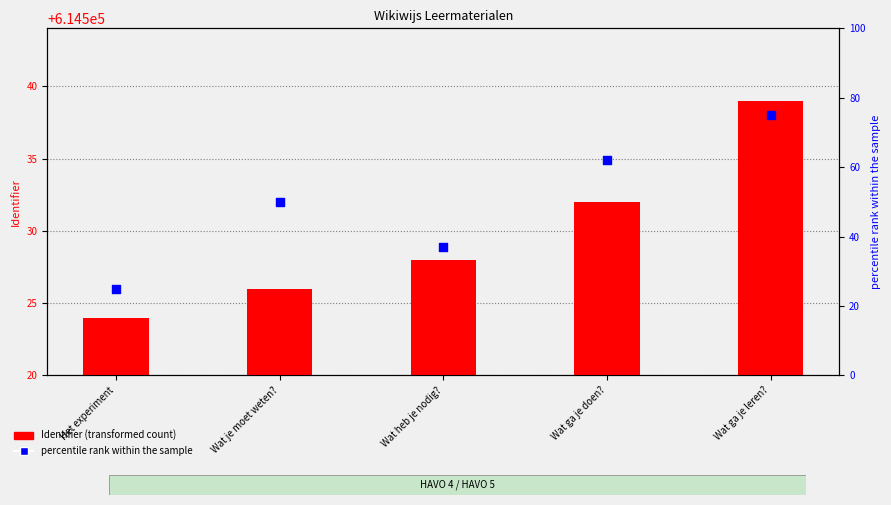

Which series has the widest spread of Y values?

percentile rank within the sample